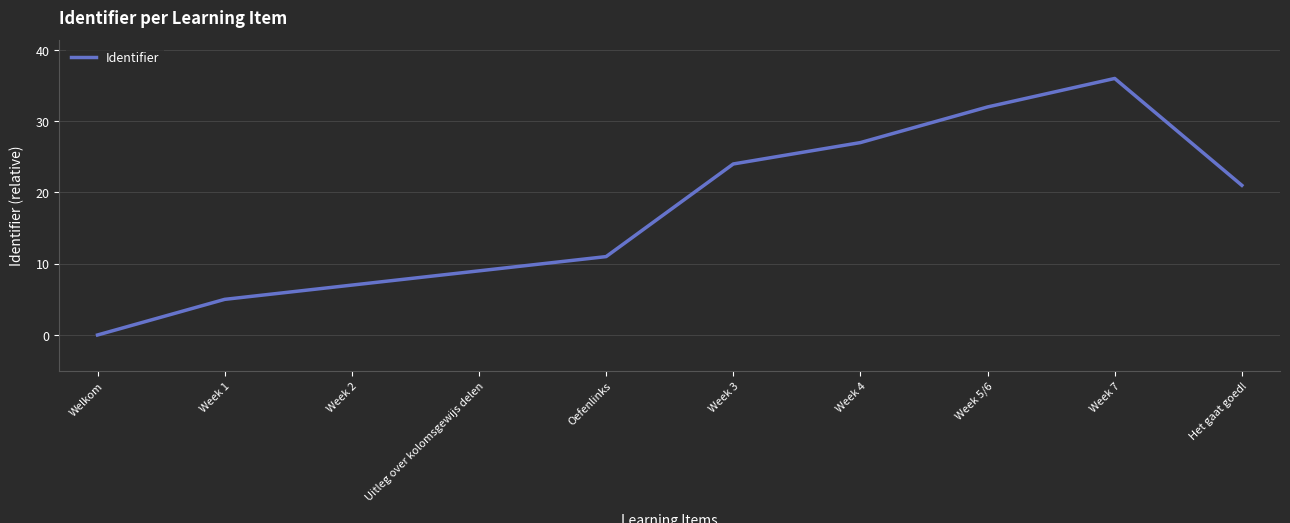

Where is the first local maximum?

Week 7